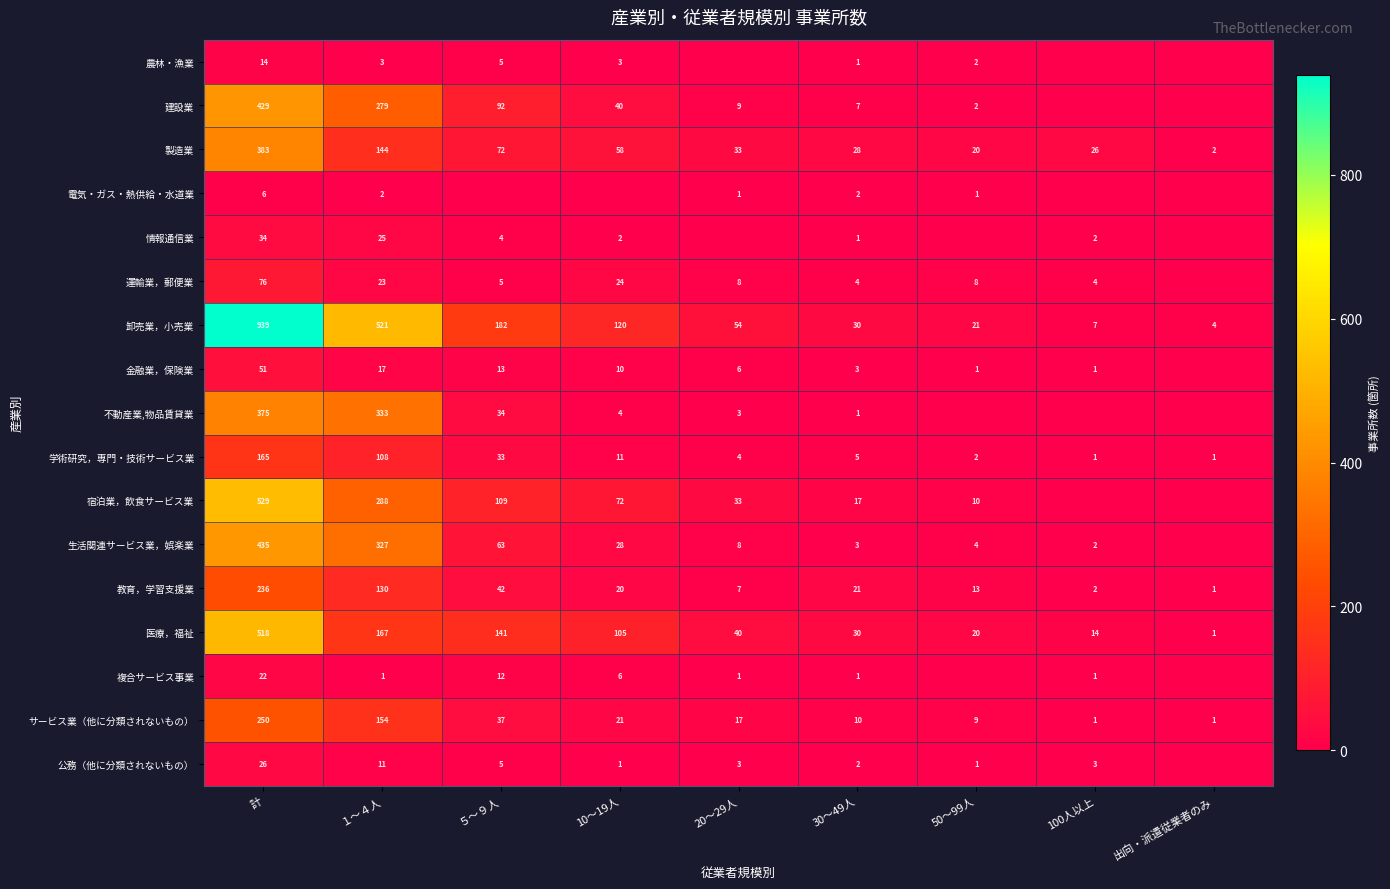

What is the difference between the highest and lowest values at 出向・派遣従業者のみ?

4